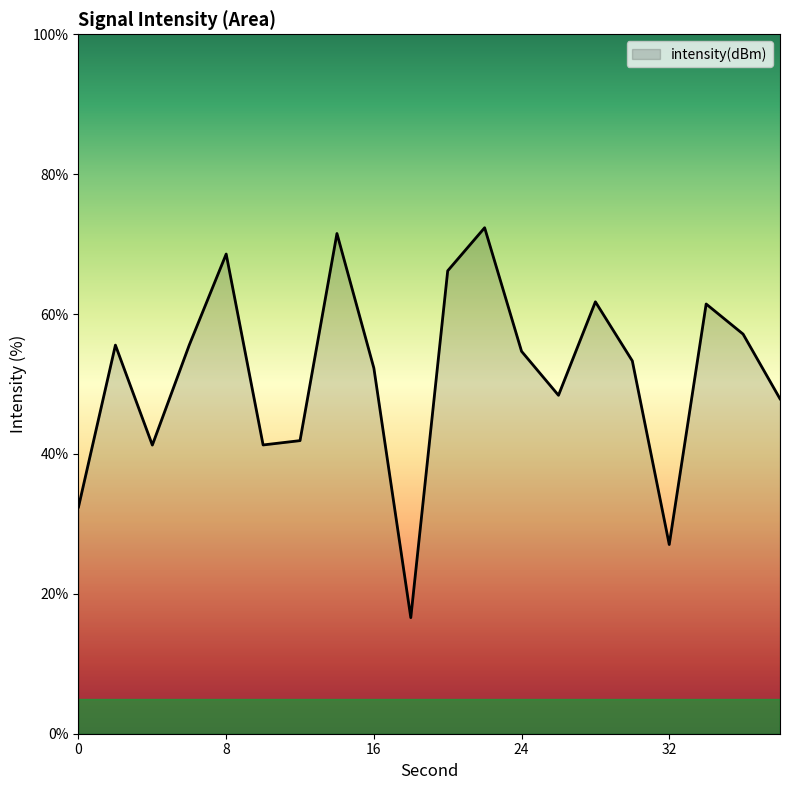

What is the difference between the maximum and minimum values?

55.7